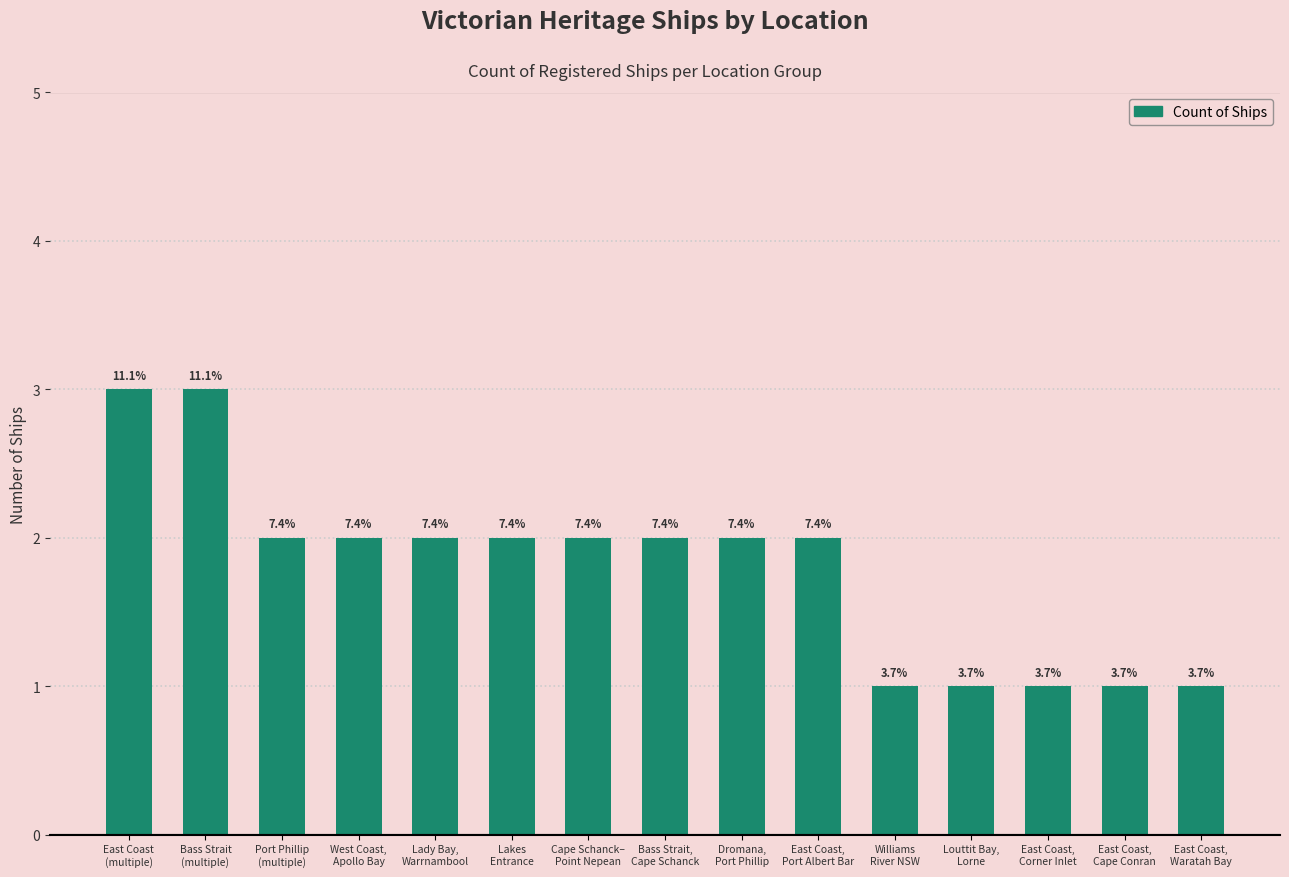

Rank the categories by value from highest to lowest.

East Coast
(multiple), Bass Strait
(multiple), Port Phillip
(multiple), West Coast,
Apollo Bay, Lady Bay,
Warrnambool, Lakes
Entrance, Cape Schanck–
Point Nepean, Bass Strait,
Cape Schanck, Dromana,
Port Phillip, East Coast,
Port Albert Bar, Williams
River NSW, Louttit Bay,
Lorne, East Coast,
Corner Inlet, East Coast,
Cape Conran, East Coast,
Waratah Bay